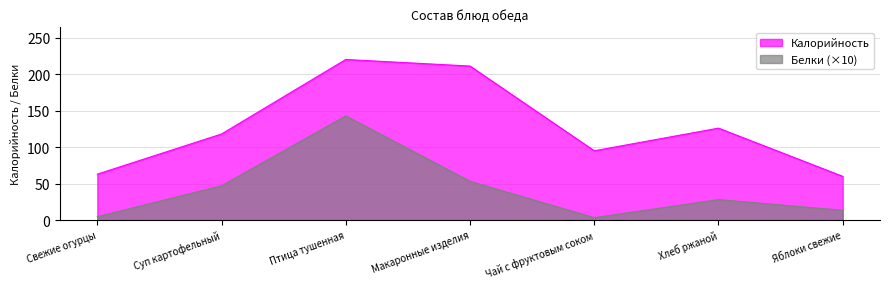

Rank the categories by Белки value from lowest to highest.

Чай с фруктовым соком, Свежие огурцы, Яблоки свежие, Хлеб ржаной, Суп картофельный, Макаронные изделия, Птица тушенная